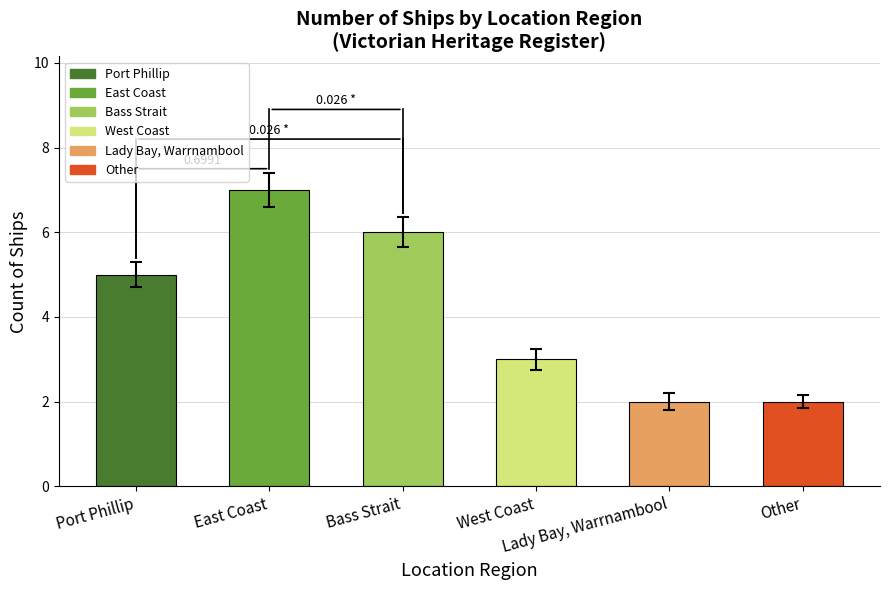

What is the label of the 5th bar from the left?

Lady Bay, Warrnambool